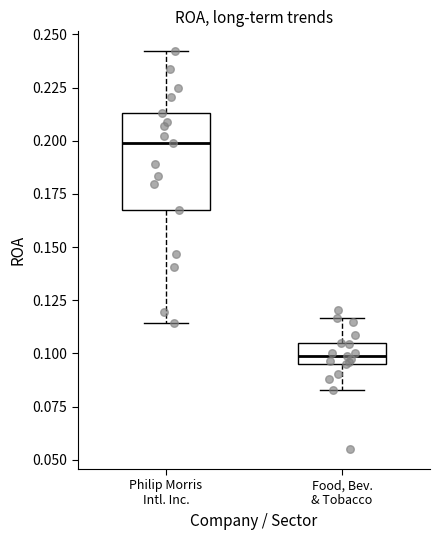

Reading left to right, transcribe this box plot: for each box, give where its median line is, the range the box spans, and where its two whiskers end, as read against the y-axis. The values are not printed on the chart, so give them approximately, as read against the axis.

Philip Morris Intl. Inc.: median 0.200, box 0.170 to 0.215, whiskers 0.115 to 0.240
Food, Bev. & Tobacco: median 0.100, box 0.095 to 0.105, whiskers 0.085 to 0.115